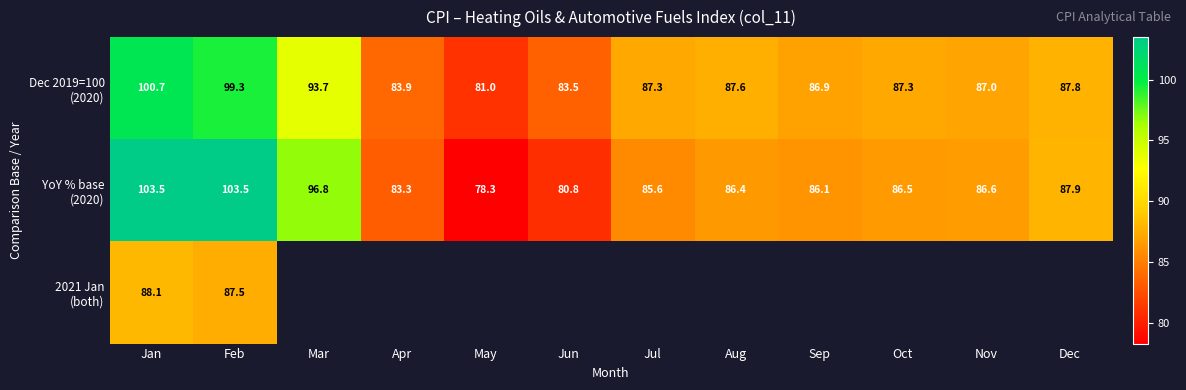

What is the difference between the highest and lowest values at Nov?

0.4